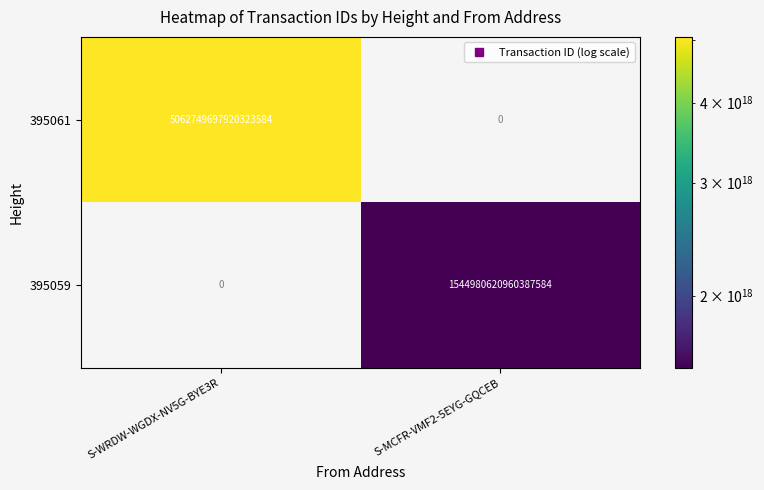

Which series has the largest total across all categories?

395061